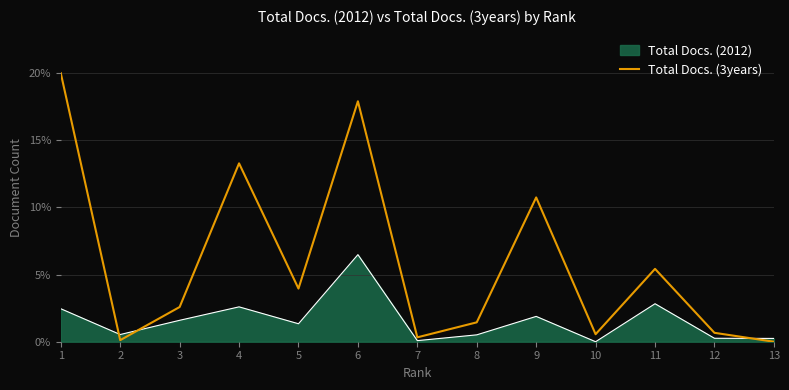

What is the spread (max minus min) of values at 9?

8.9